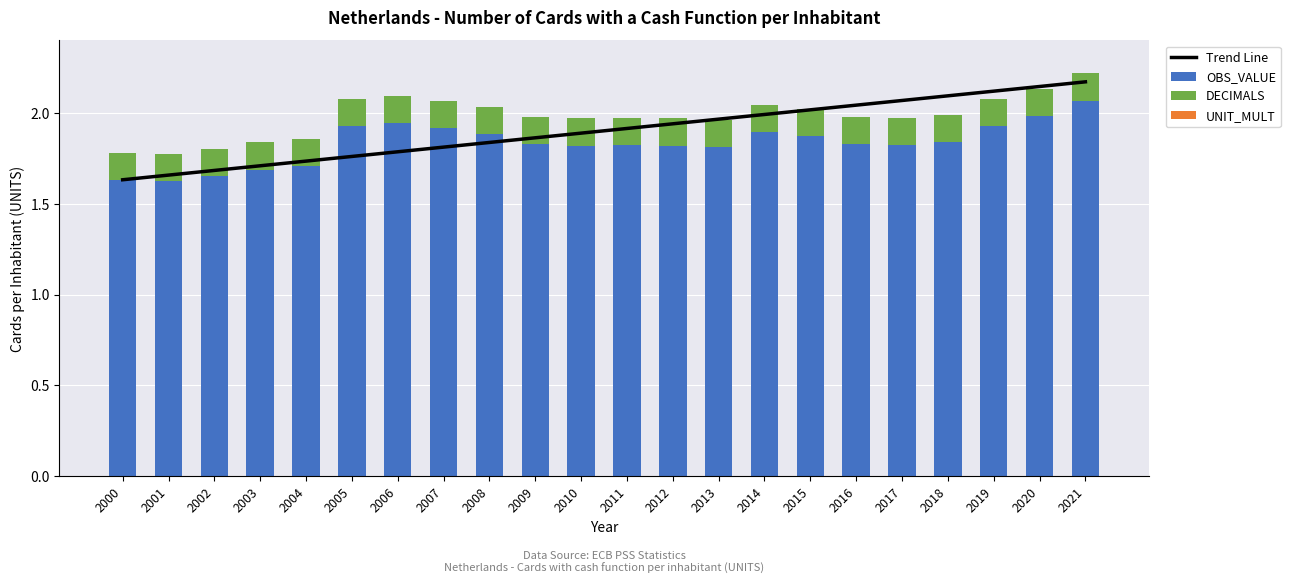

List the series in order of their peak value, lowest first.

UNIT_MULT, DECIMALS, OBS_VALUE, Trend Line